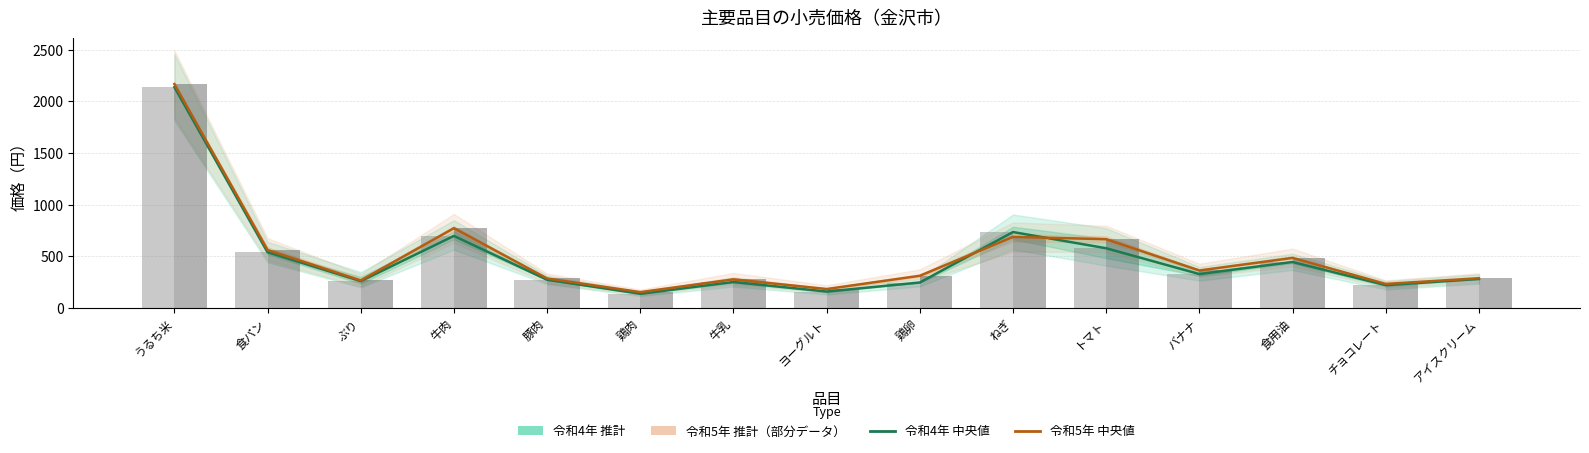

What is the label of the 11th bar from the left?

トマト